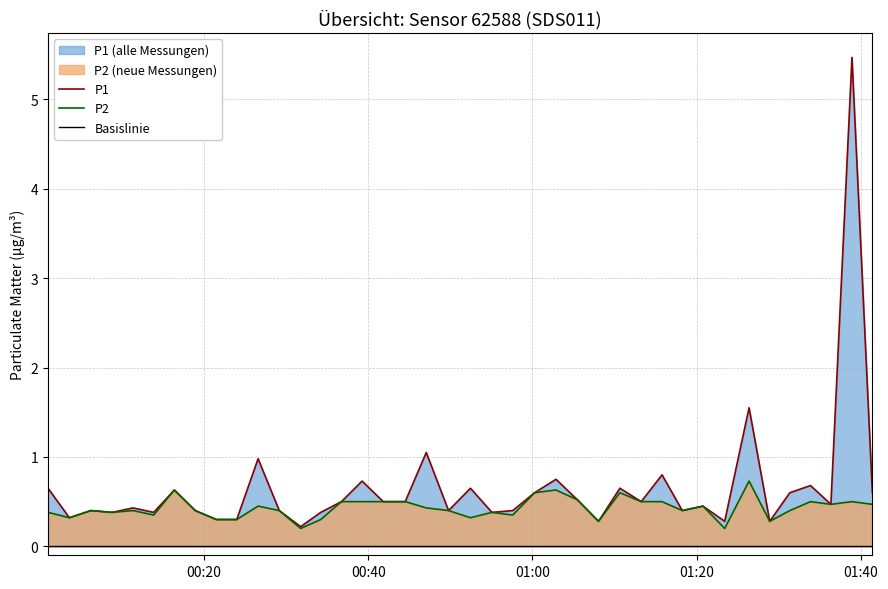

True or false: P1 and P2 cross at least once.

False